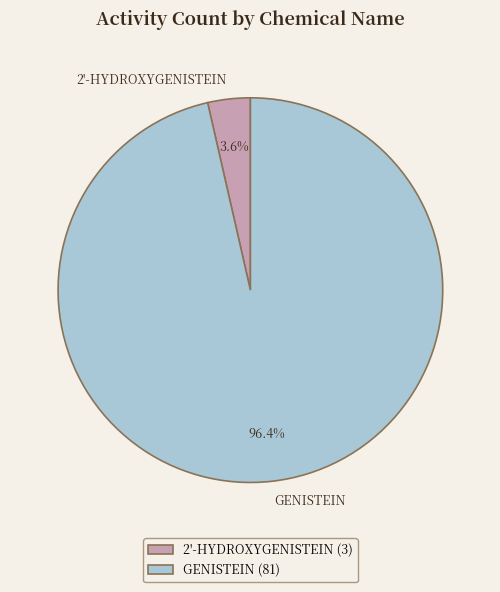

Is there any slice that represents more than half of the pie?

Yes